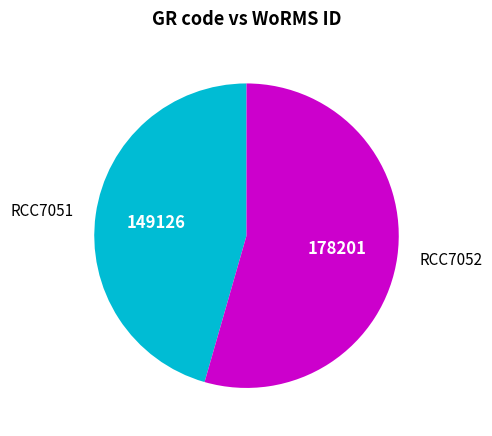

True or false: RCC7052 accounts for 54% of the total.

True